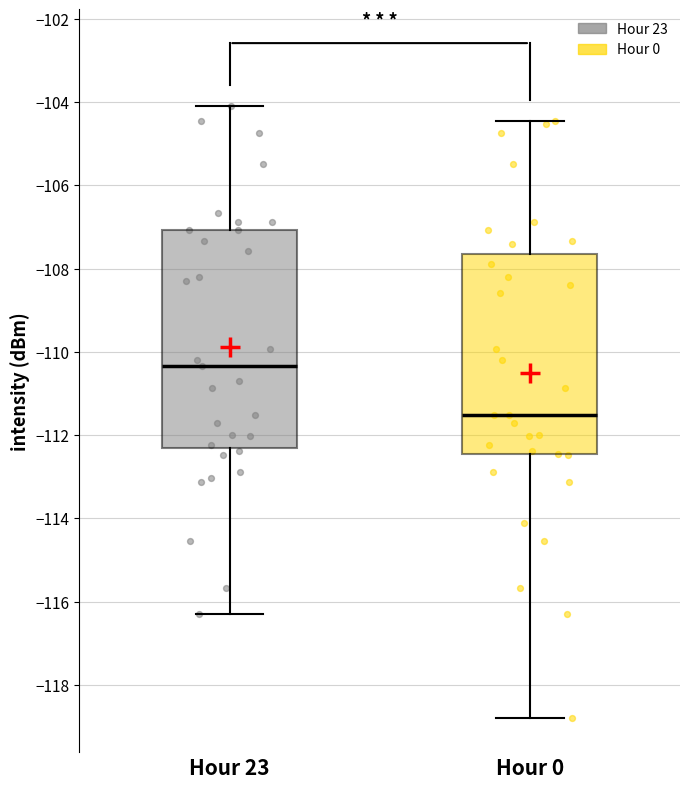

Comparing the boxes themselves (not the whiskers), which one is the tallest?

Hour 23